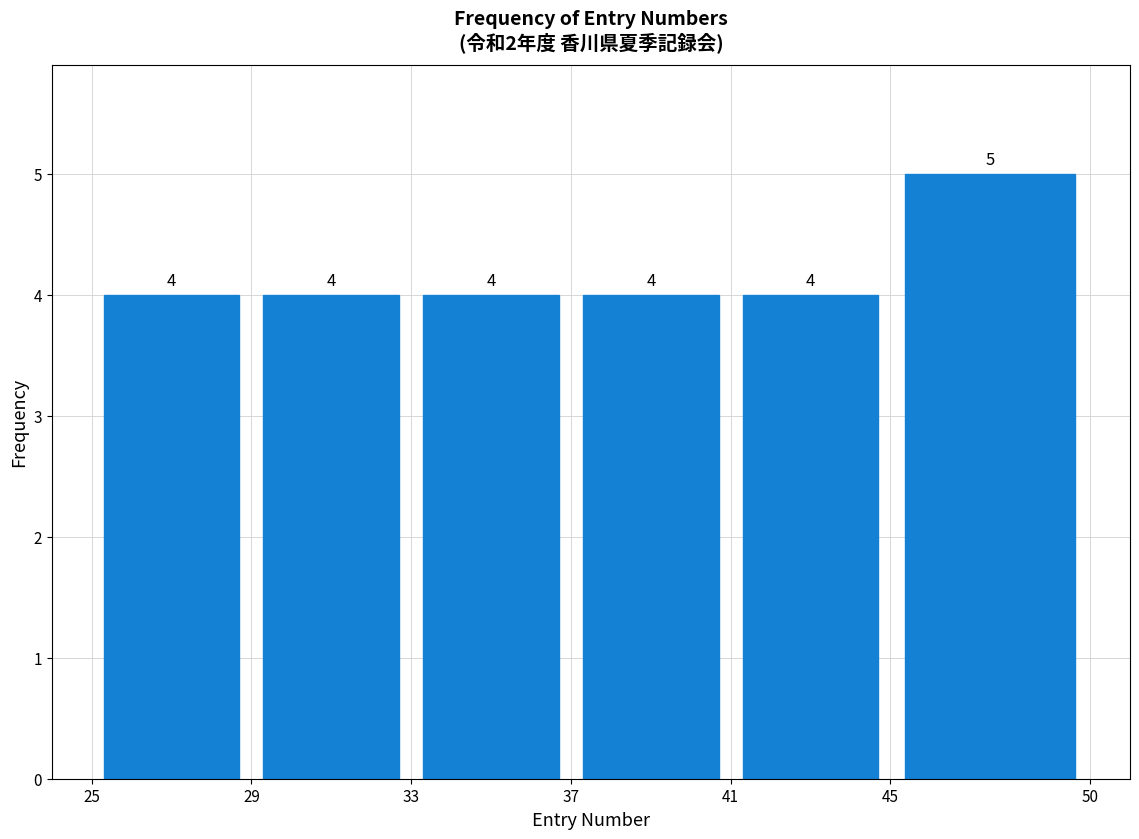

What is the height of the bar covering 33 to 37 on the x-axis?

4